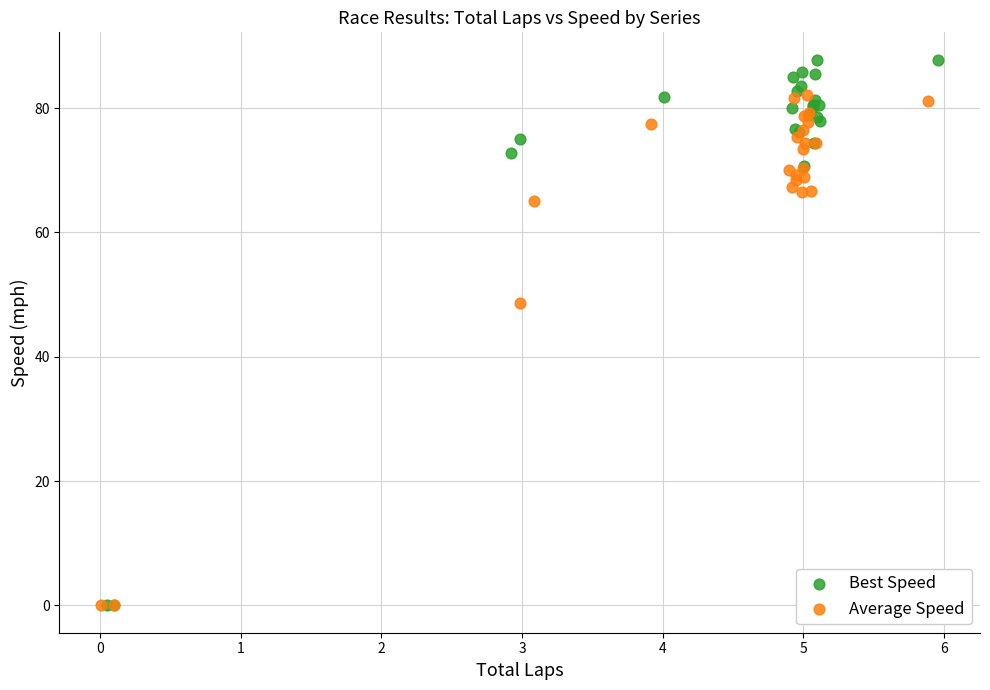

Which series contains the highest Y value?

Best Speed